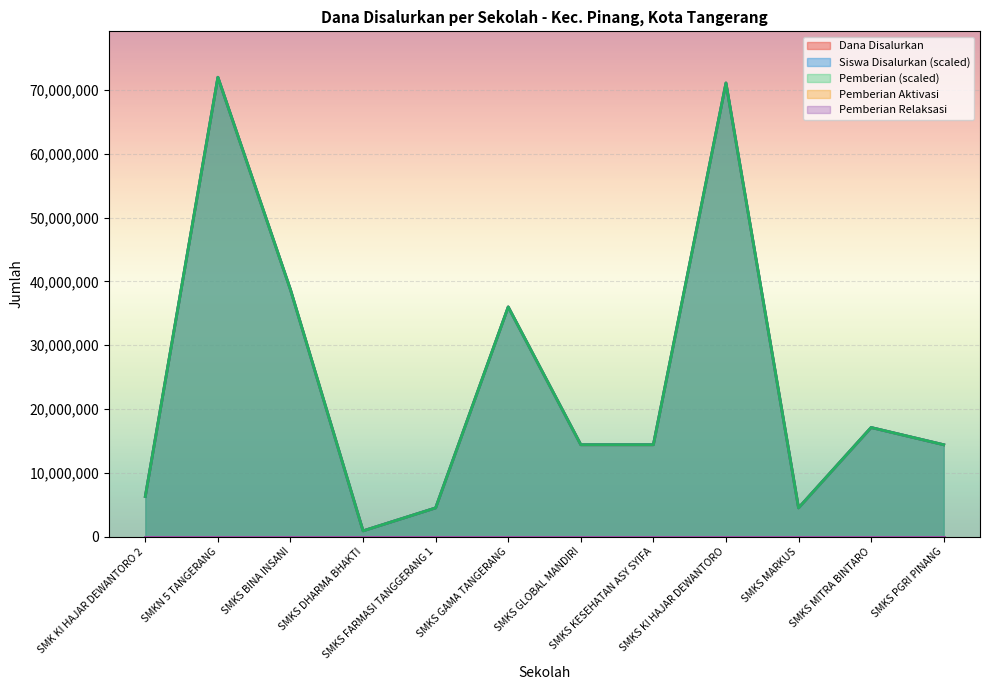

The Pemberian series shows 71100000 at SMKS KI HAJAR DEWANTORO. True or false?

True